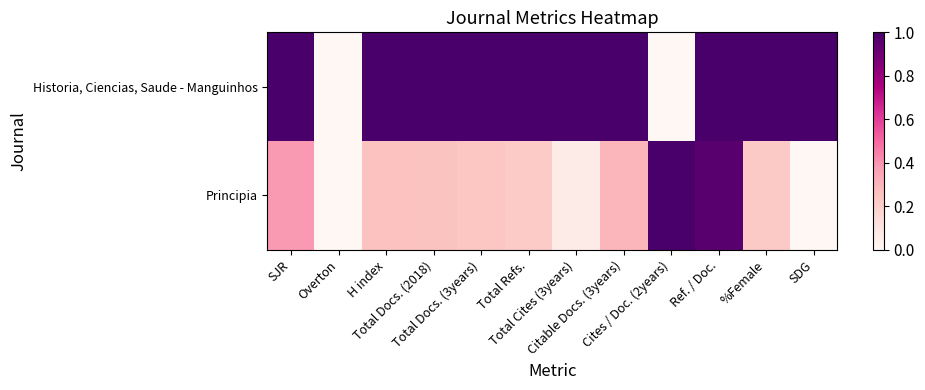

Rank the series at Cites / Doc. (2years) from highest to lowest value.

Principia, Historia, Ciencias, Saude - Manguinhos